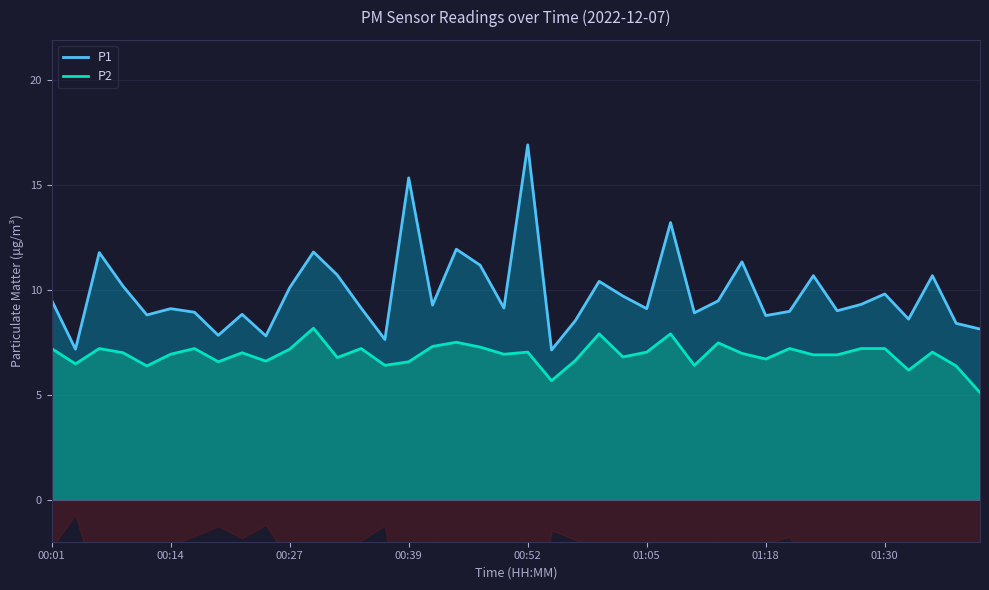

How many data points in P1 are above 9?

24